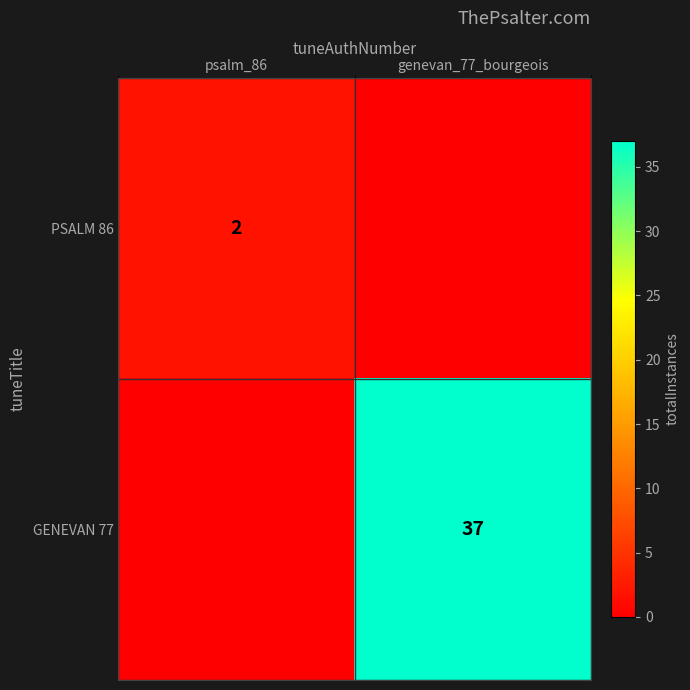

The PSALM 86 series shows 2 at psalm_86. True or false?

True